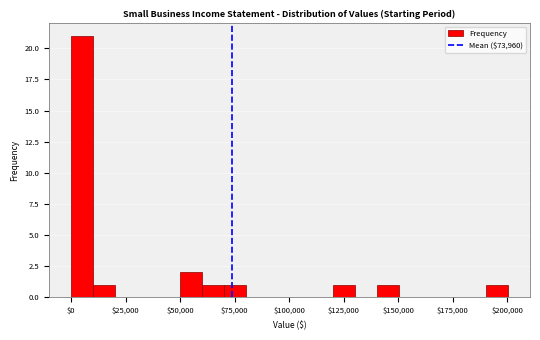

Read against the x-axis, roughly where is the centre of the tallest bar?

5000